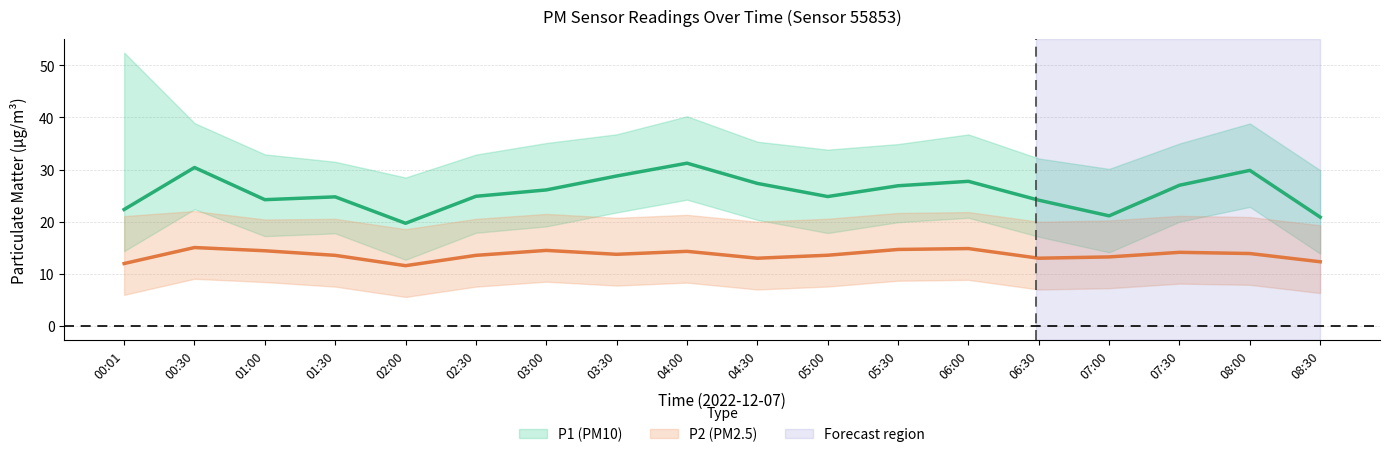

What is the label of the 10th point from the left?

04:30